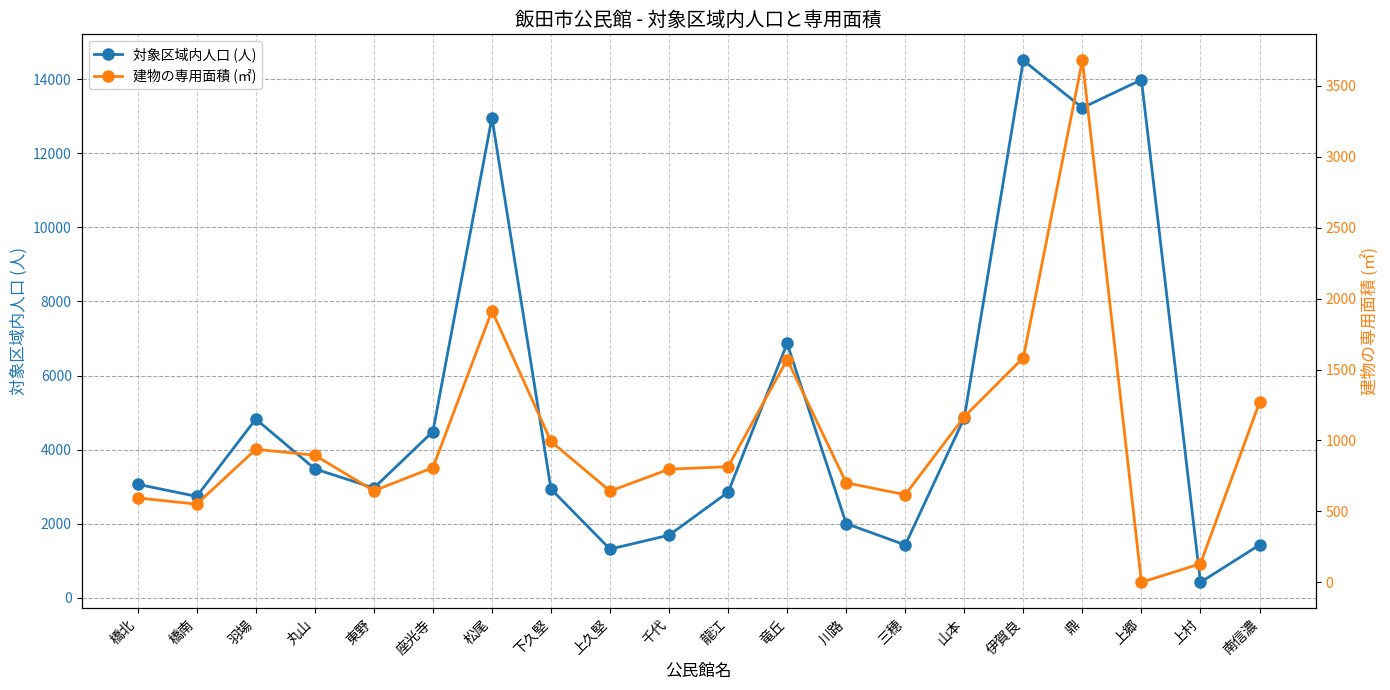

How many interior local valleys does the 建物の専用面積 (㎡) series have?

5